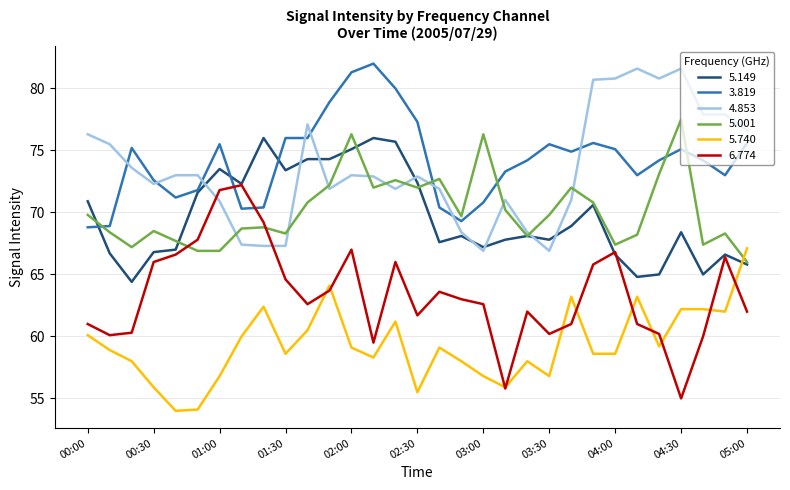

What is the minimum value shown in the chart?

54.0